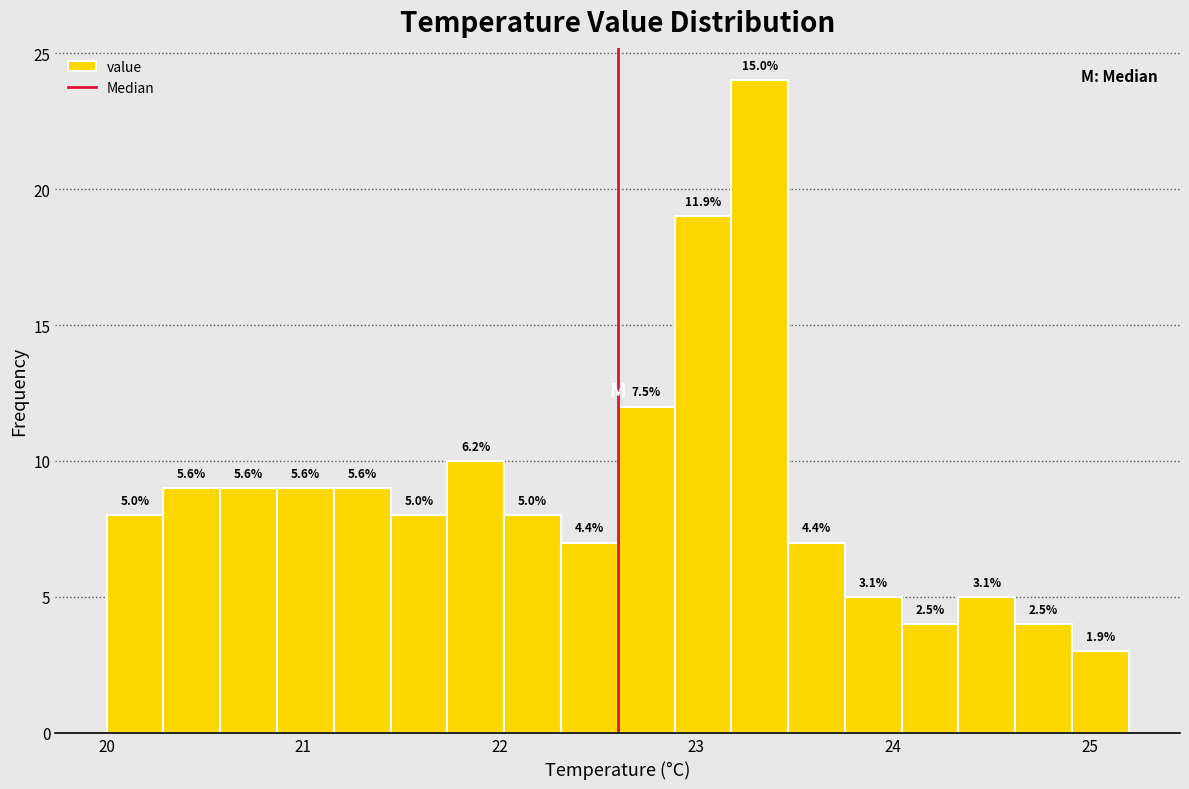

Around what value on the x-axis is the tallest bar? Give the approximate position of its centre, as read against the axis.

23.3